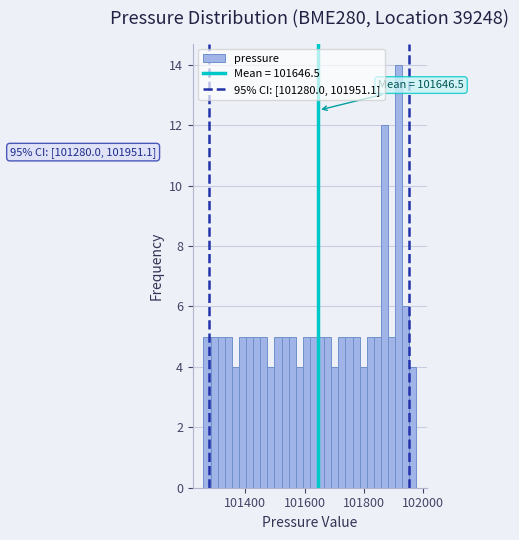

Around what value on the x-axis is the tallest bar? Give the approximate position of its centre, as read against the axis.

101920